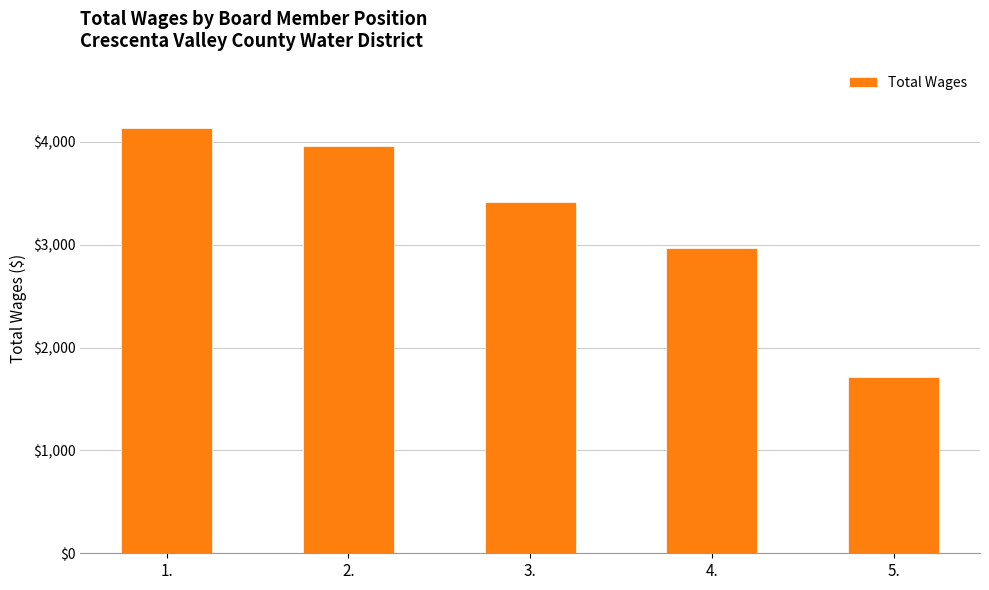

What is the change in value from 1. to 3.?

-720